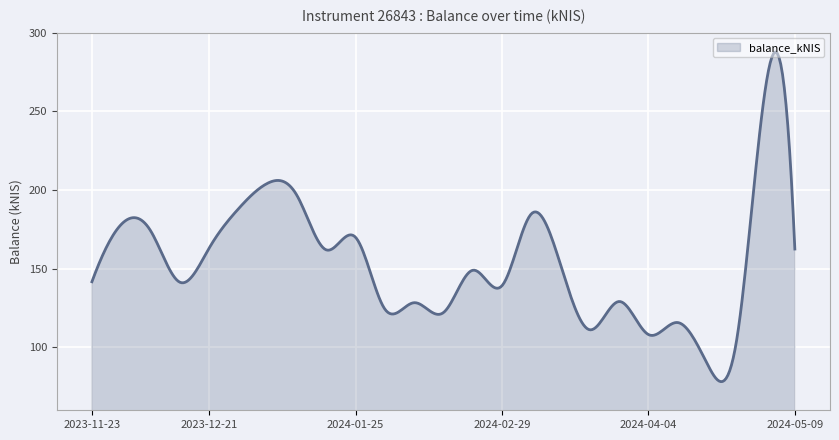

What is the maximum value shown in the chart?

287.7